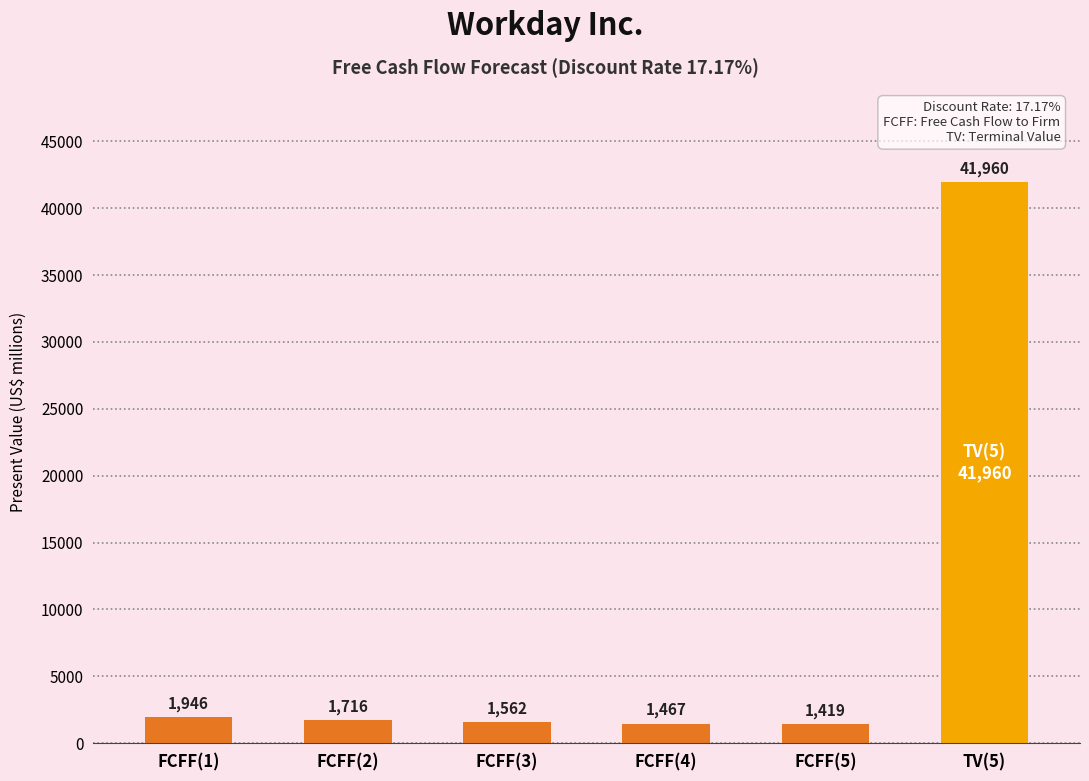

Which label corresponds to the smallest value in the chart?

FCFF(5)